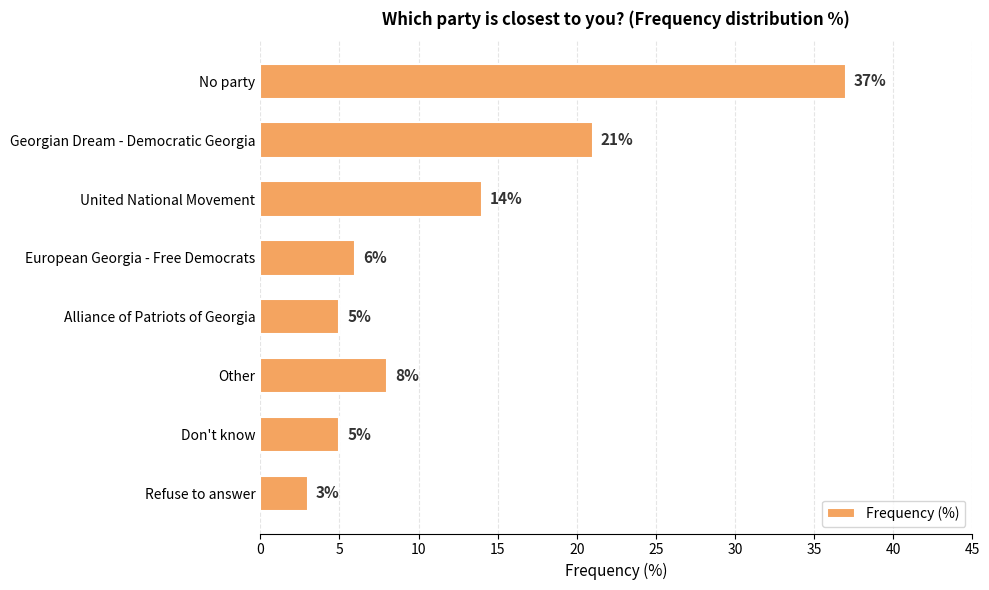

At which label is the value closest to 20?

Georgian Dream - Democratic Georgia